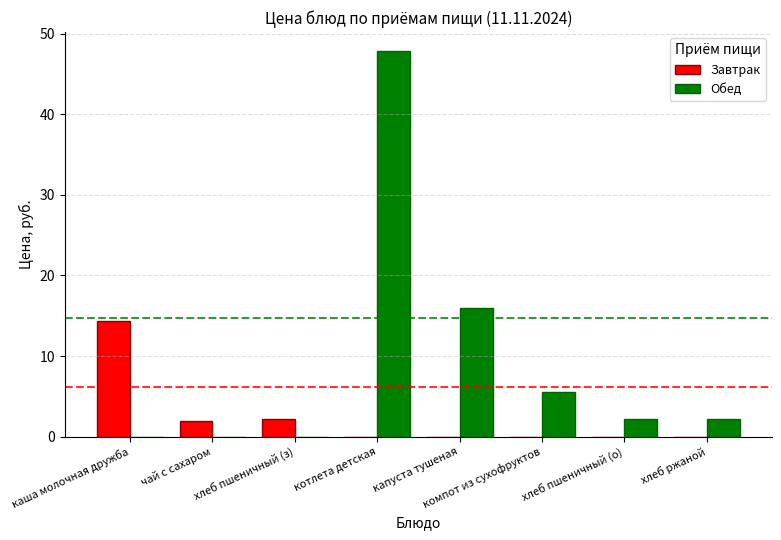

Which series has the widest spread of values?

Обед